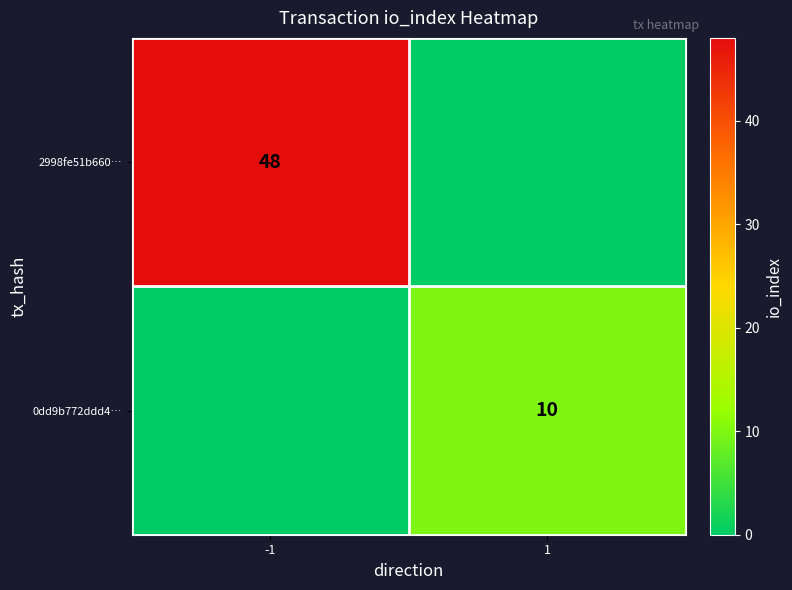

Is the value of 2998fe51b660… at -1 greater than the value of 0dd9b772ddd4… at 1?

Yes